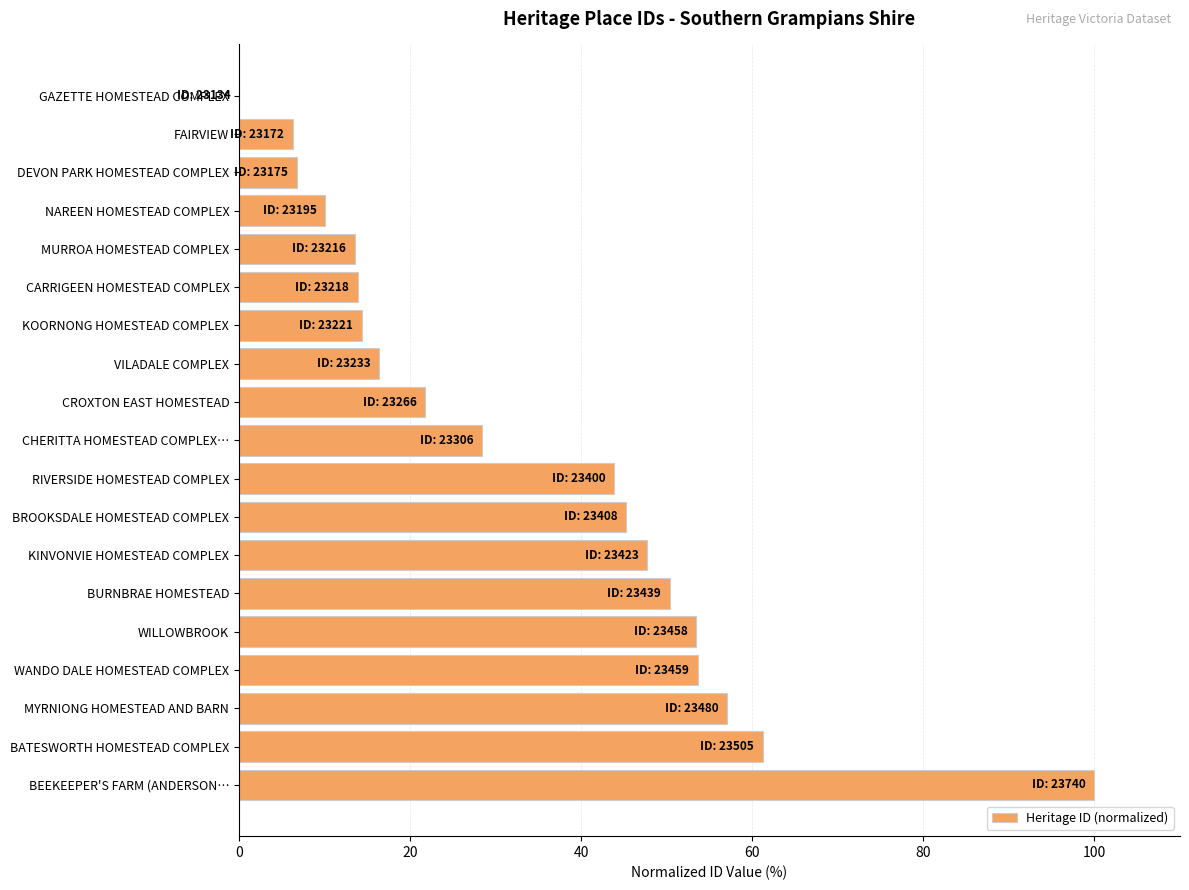

Are the bars horizontal?

Yes